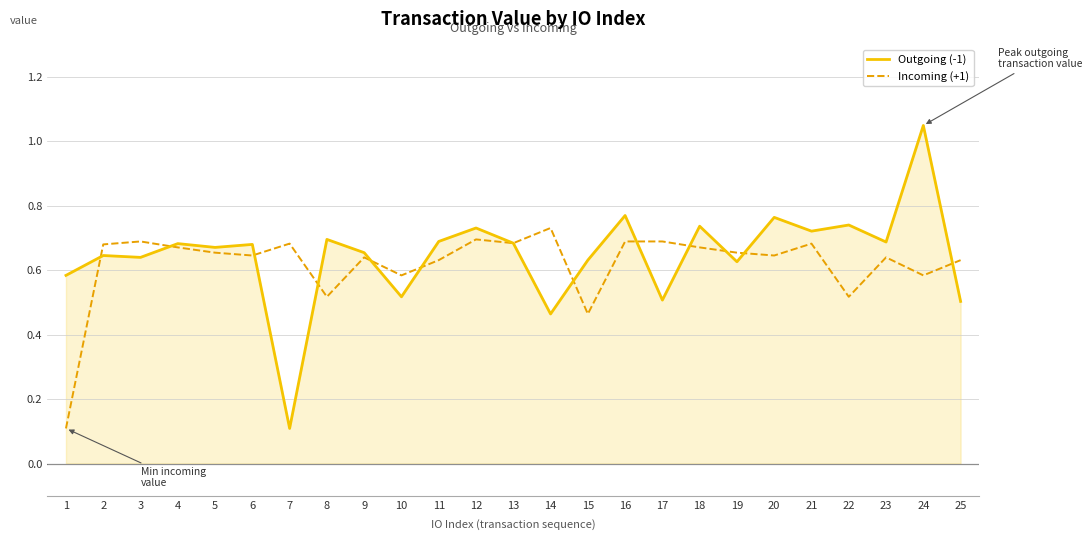

Which series has the largest range (max minus min)?

Outgoing (-1)